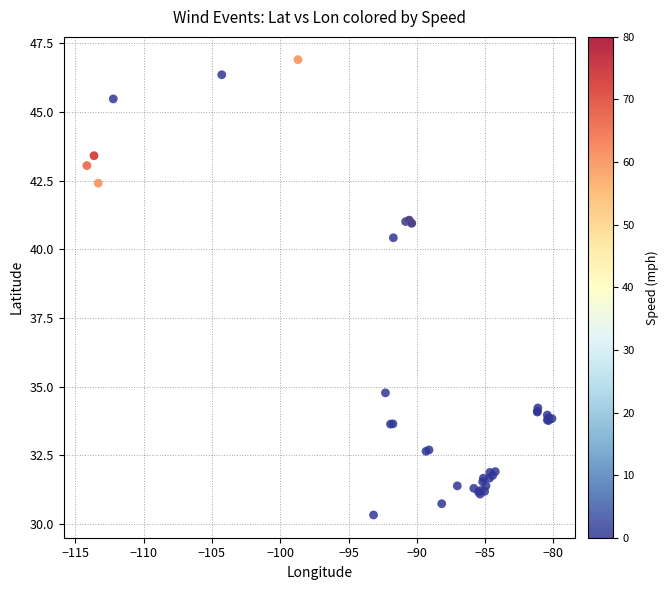

What Y value in the scatter plot is closest to 38?

40.4